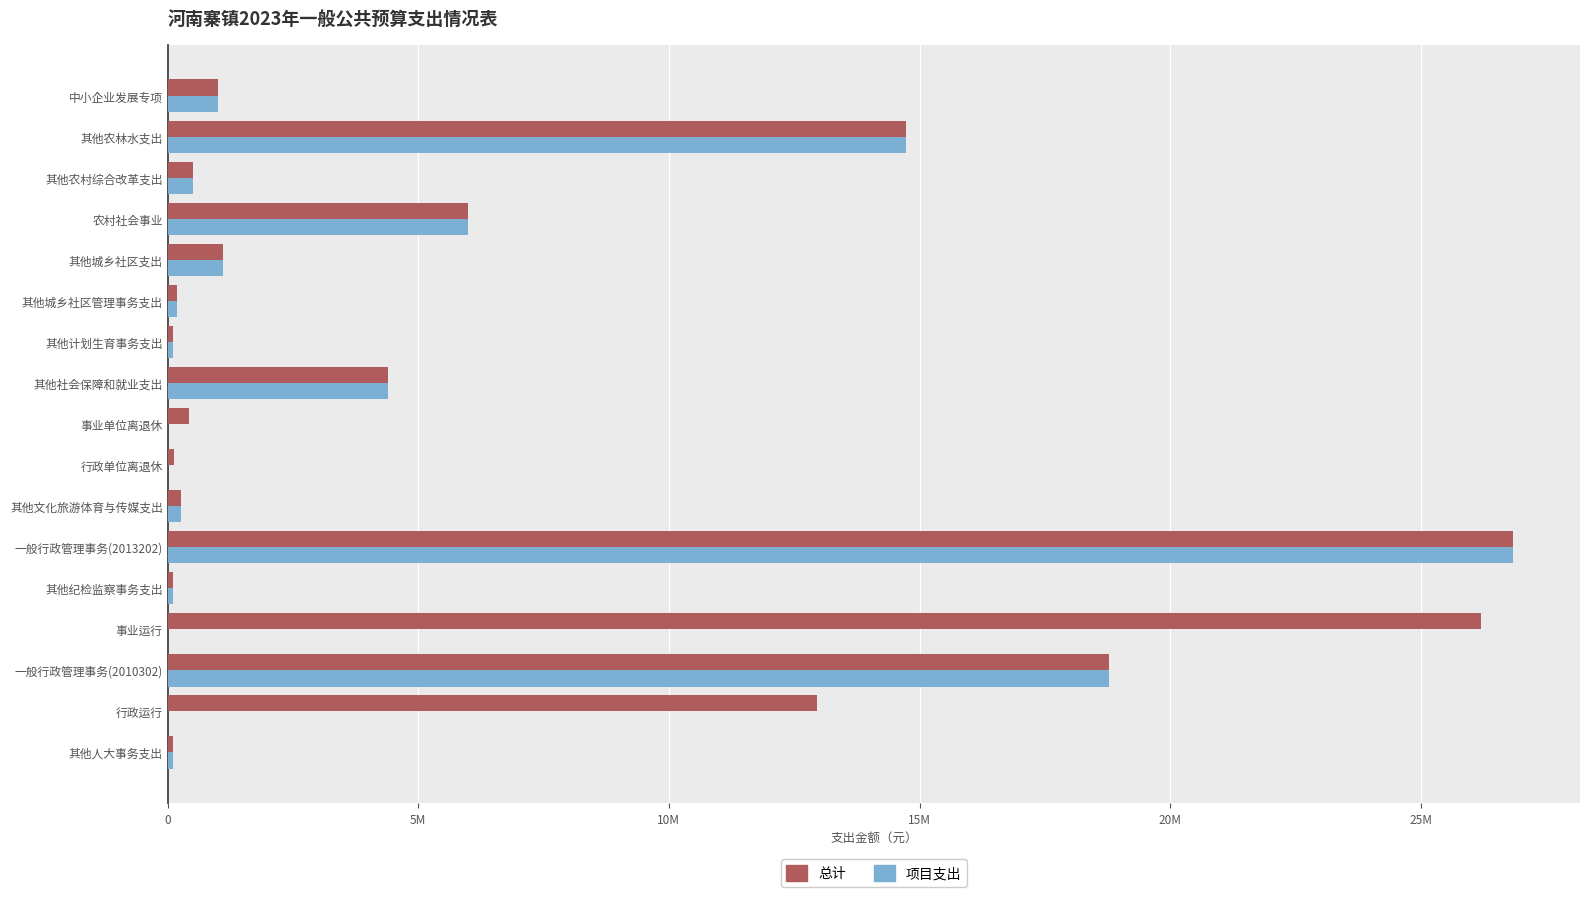

What are all the series names shown in the legend?

总计, 项目支出